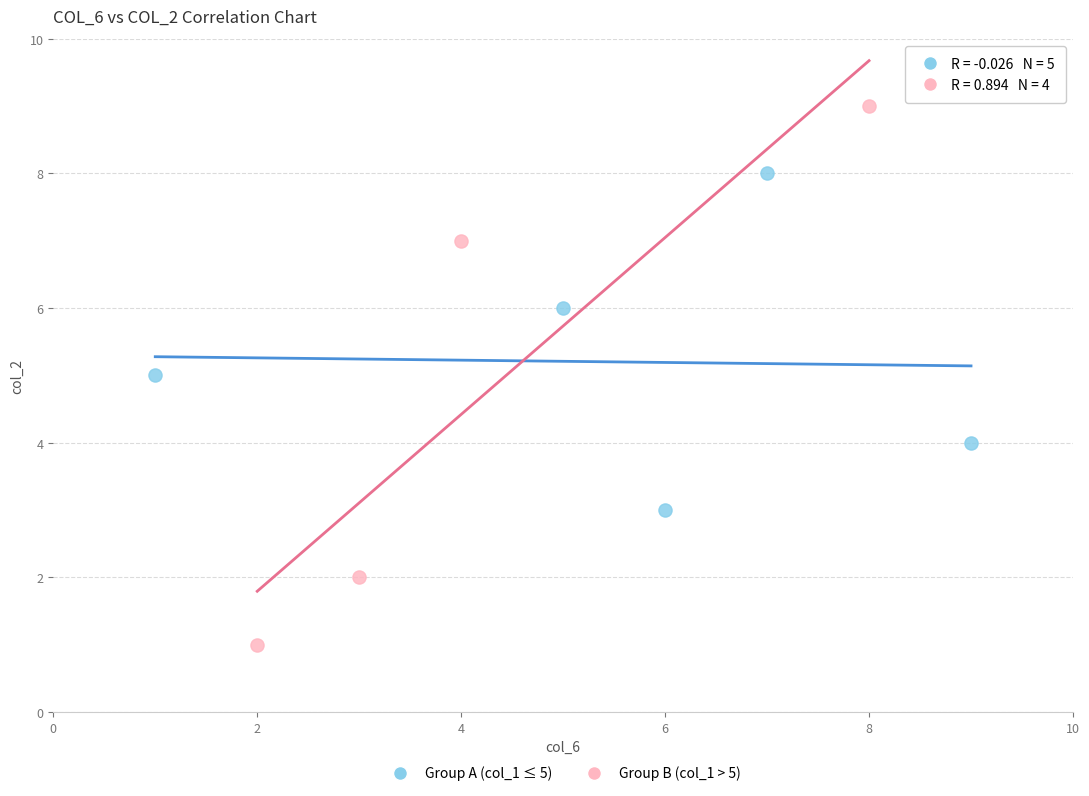

Which series reaches the maximum Y coordinate?

Group B (col_1 > 5)